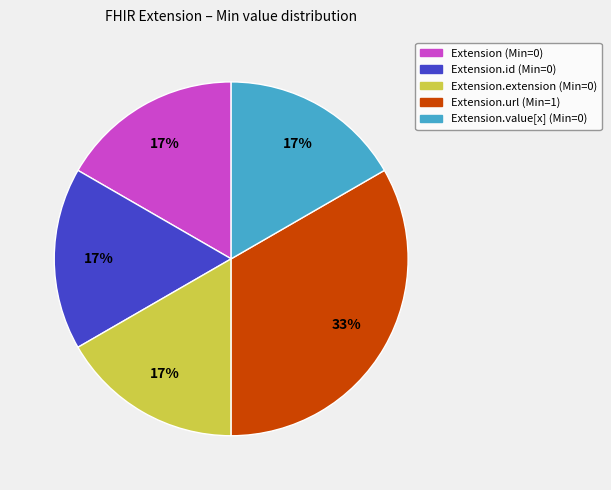

To the nearest percent, what is the average slice percentage?

20%